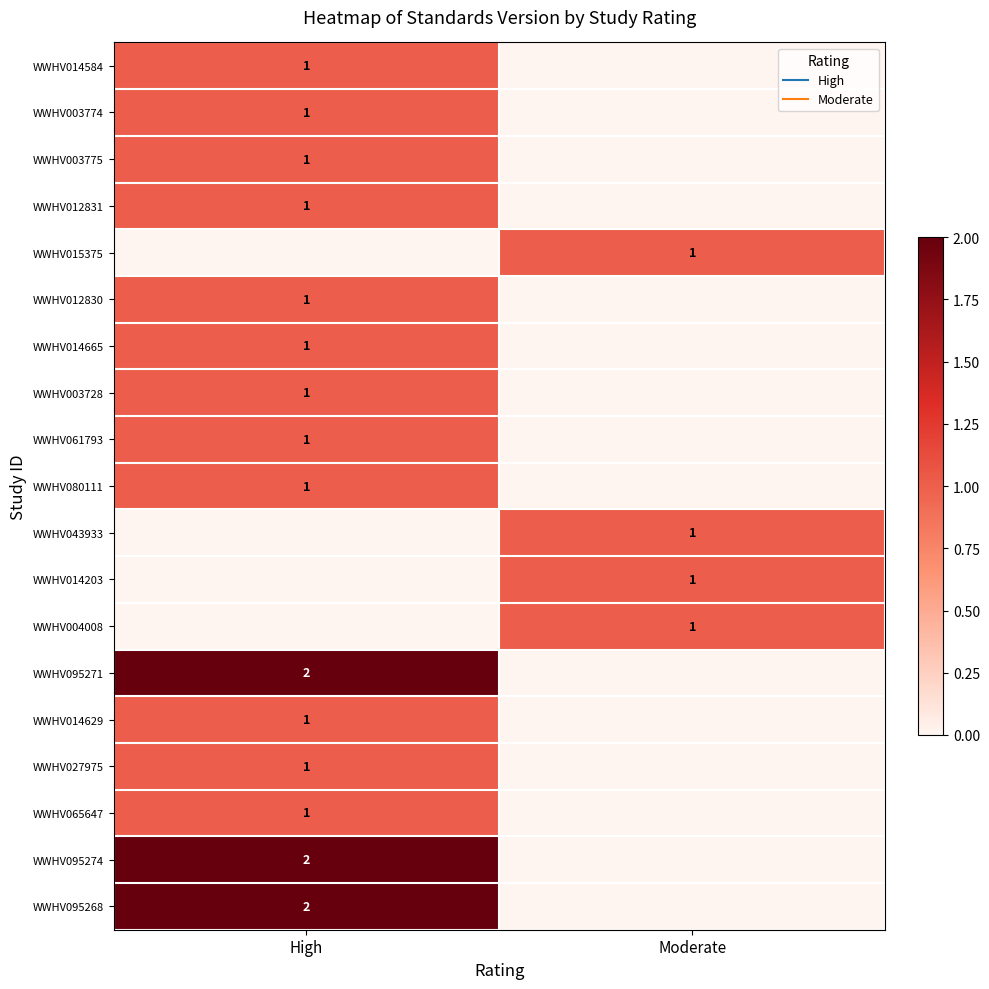

Where is WWHV004008 nearest to the value 0?

High